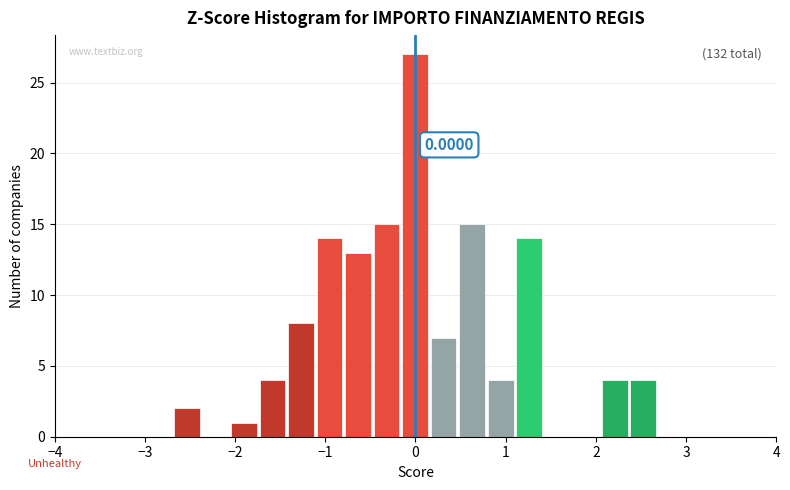

Around what value on the x-axis is the tallest bar? Give the approximate position of its centre, as read against the axis.

0.0